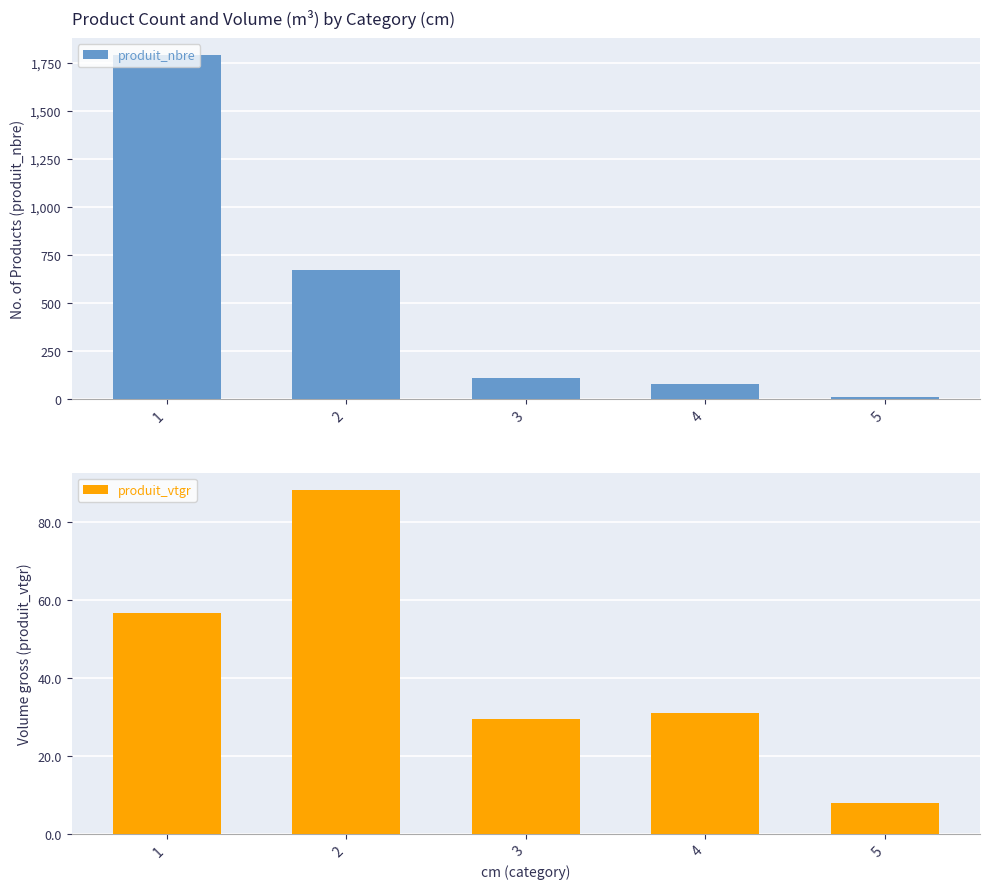

Rank the series by their average value, from lowest to highest.

produit_vtgr, produit_nbre